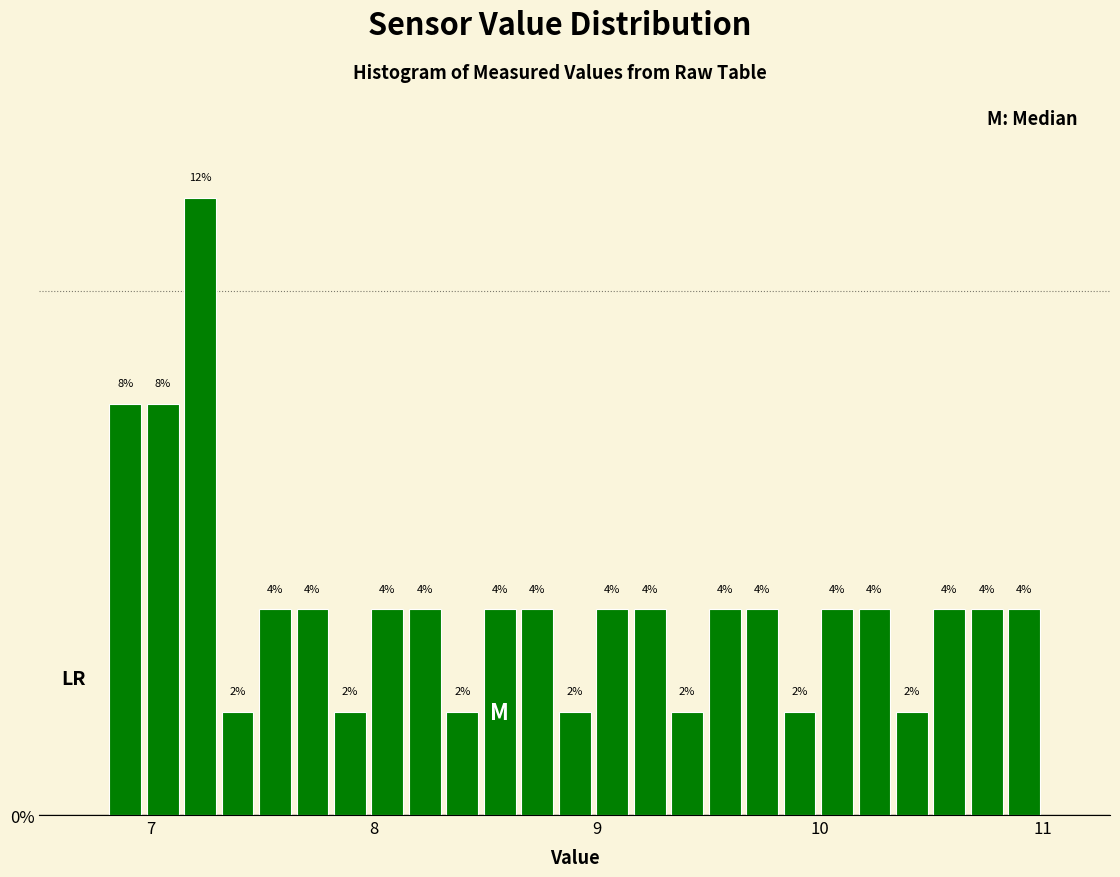

Read against the x-axis, roughly where is the centre of the tallest bar?

7.2